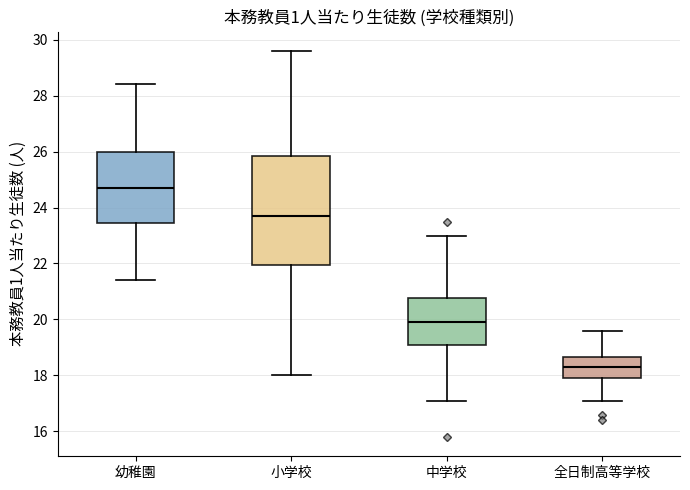

Reading left to right, read every box against the y-axis: the position of its median line, the range the box covers, and the ends of its whiskers. The values are not printed on the chart, so give them approximately, as read against the axis.

幼稚園: median 24.8, box 23.4 to 26.0, whiskers 21.4 to 28.4
小学校: median 23.8, box 22.0 to 25.8, whiskers 18.0 to 29.6
中学校: median 20.0, box 19.2 to 20.8, whiskers 17.2 to 23.0
全日制高等学校: median 18.4, box 18.0 to 18.6, whiskers 17.2 to 19.6